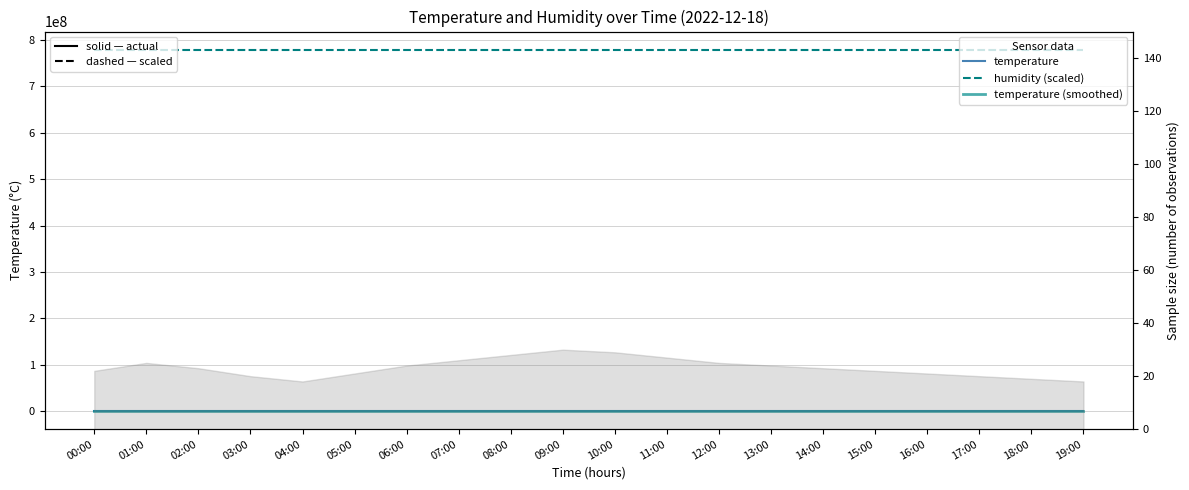

Does the chart have visible grid lines?

Yes